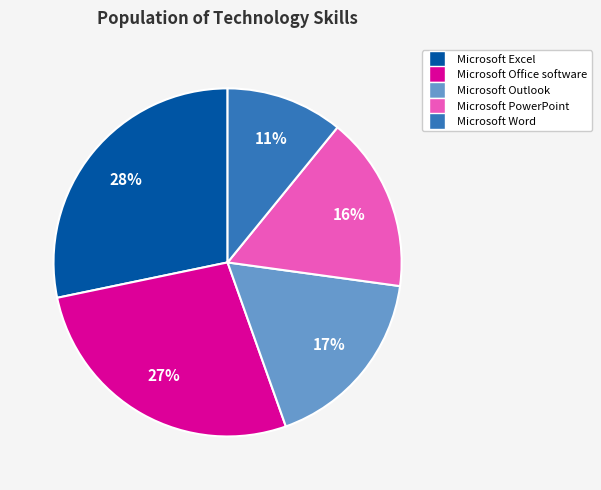

How many slices are in this pie chart?

5